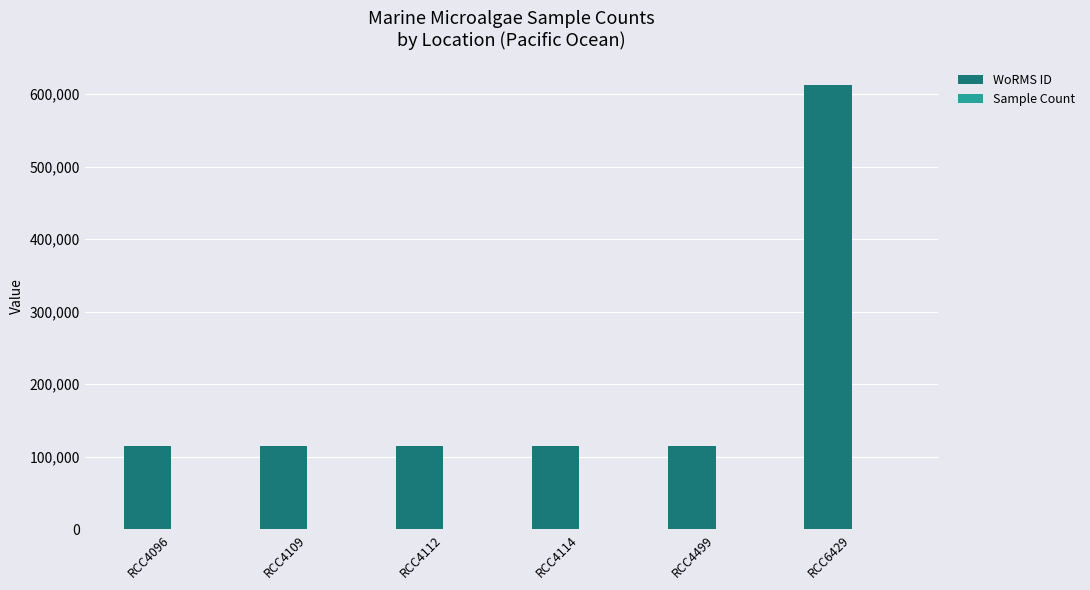

How many groups of bars are there?

6